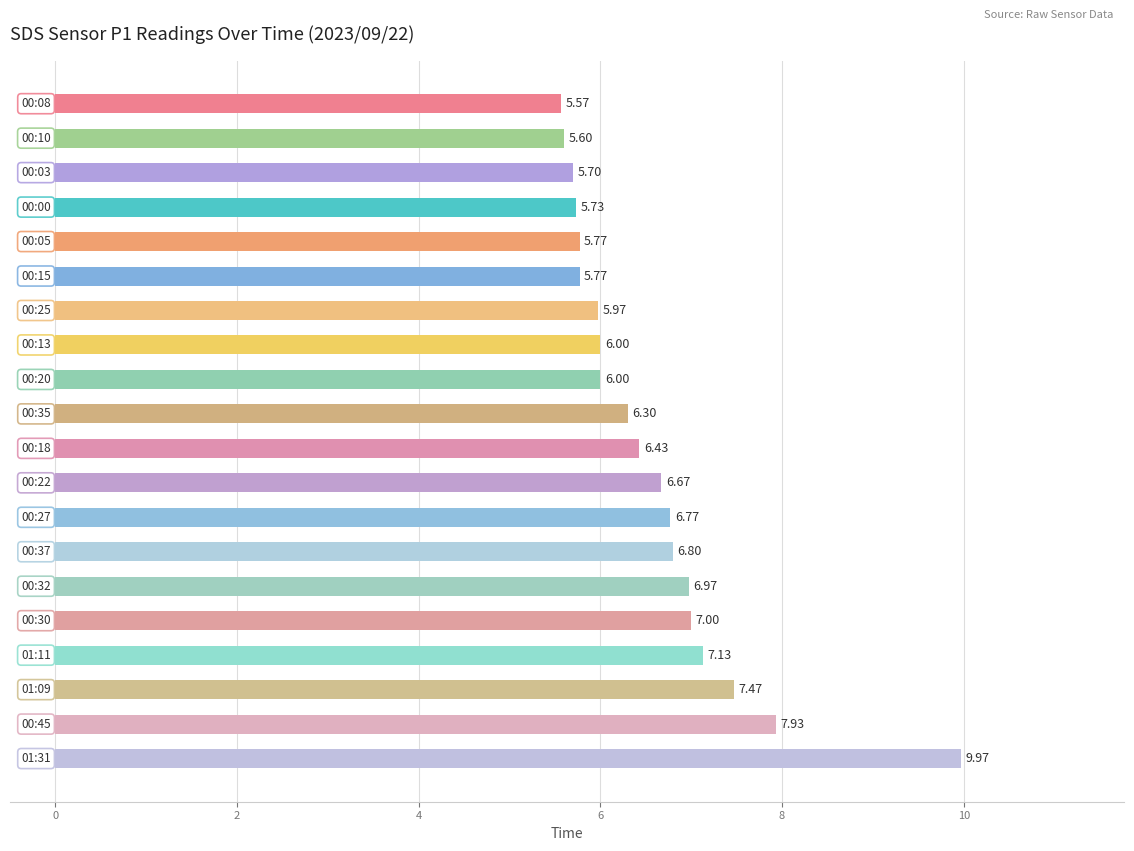

What is the difference between the maximum and minimum values?

4.4